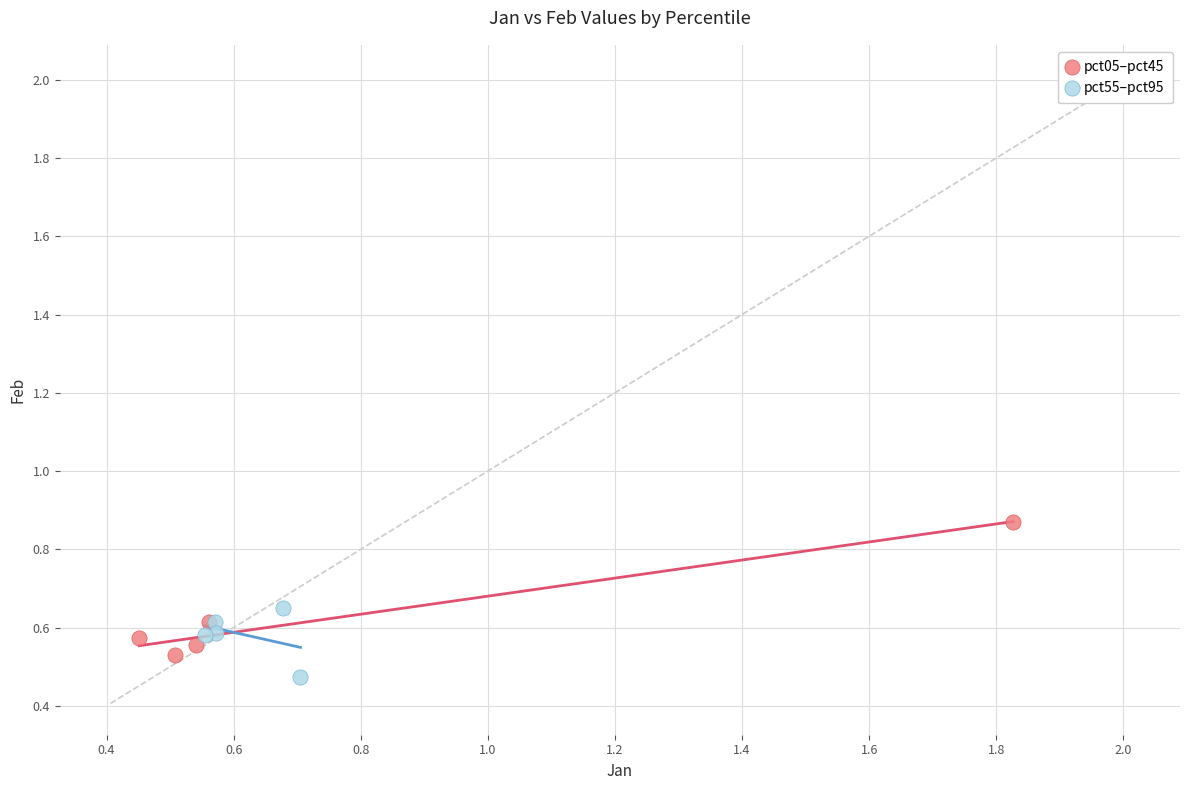

Which series reaches the maximum Y coordinate?

pct05–pct45